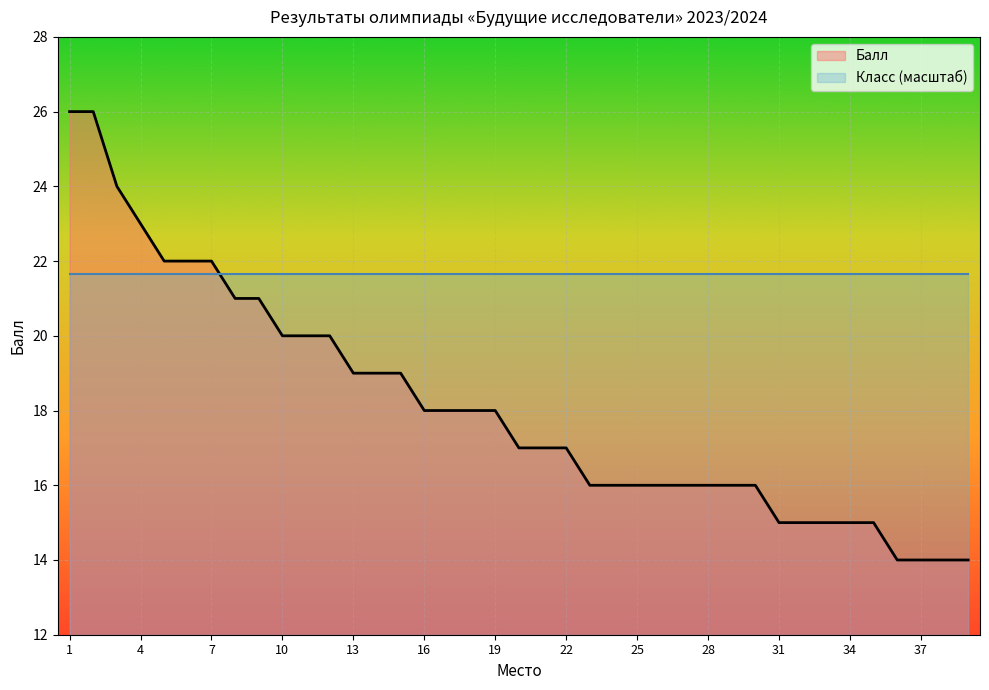

Count the number of values greater than 17.

19